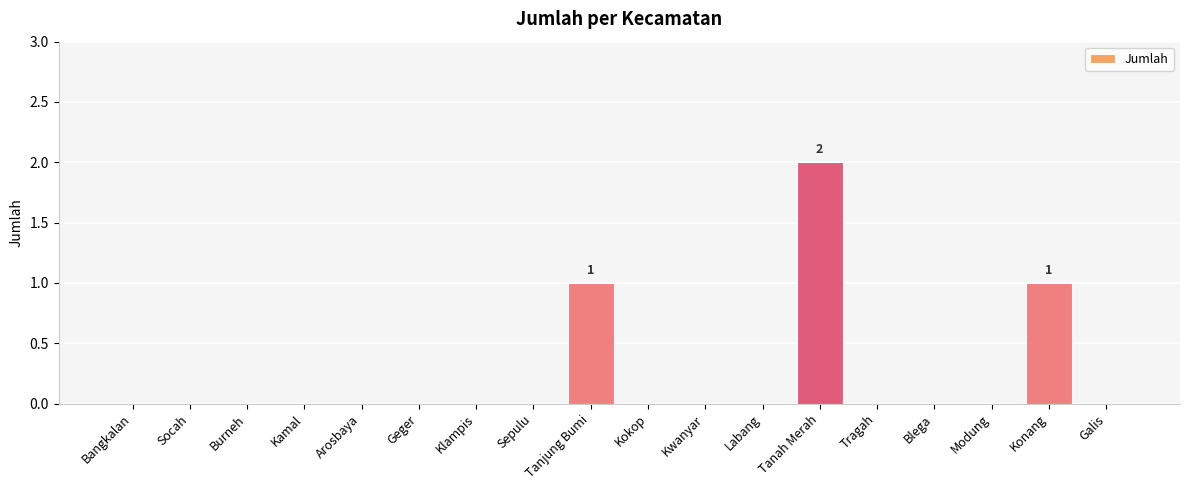

The chart shows a value of 0 at Modung. True or false?

True